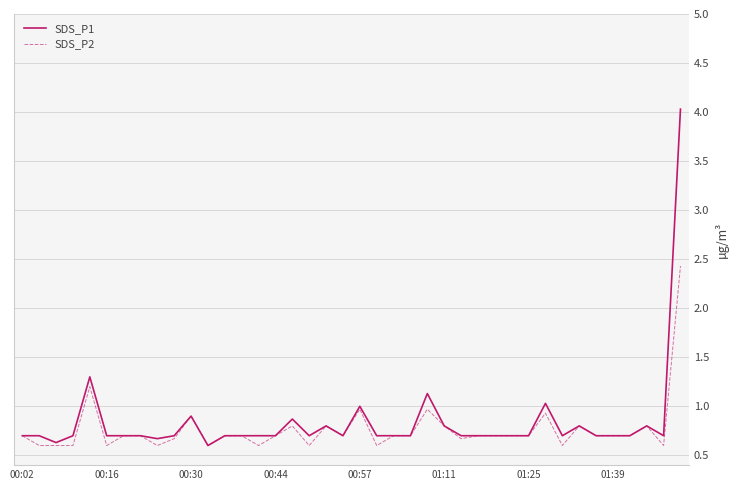

What is the minimum value for SDS_P1?

0.6